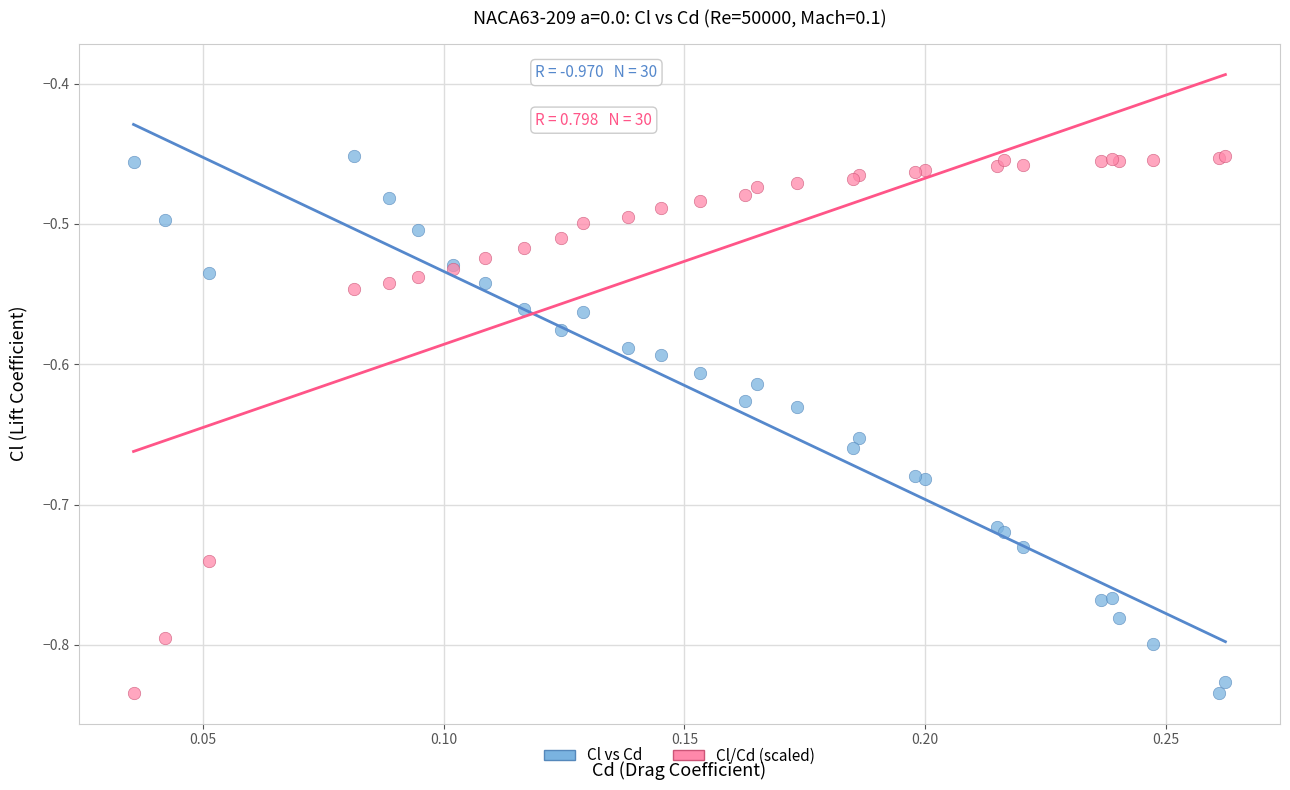

What are all the series names shown in the legend?

Cl vs Cd, Cl/Cd (scaled)